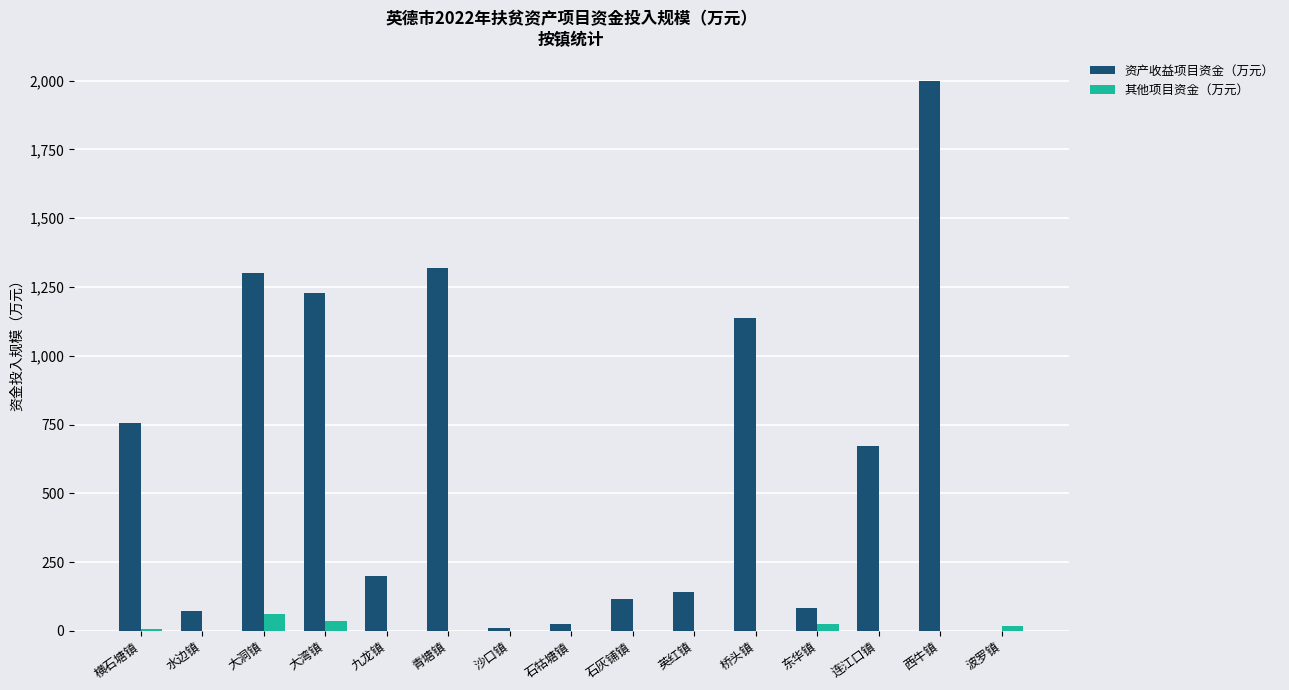

What is the total value across all series at 大洞镇?

1365.0